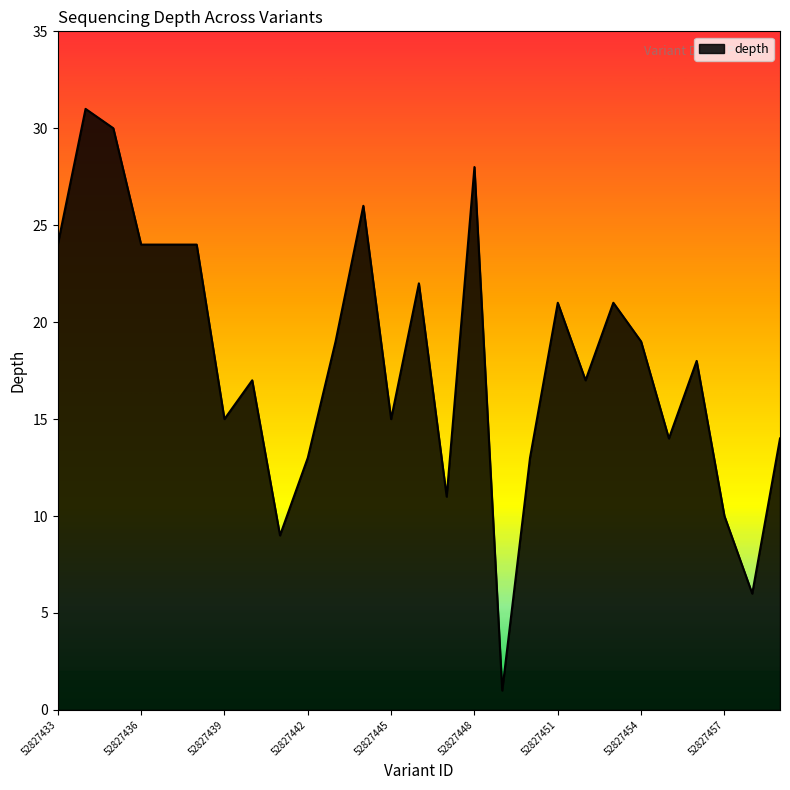

How many categories are shown in the chart?

27